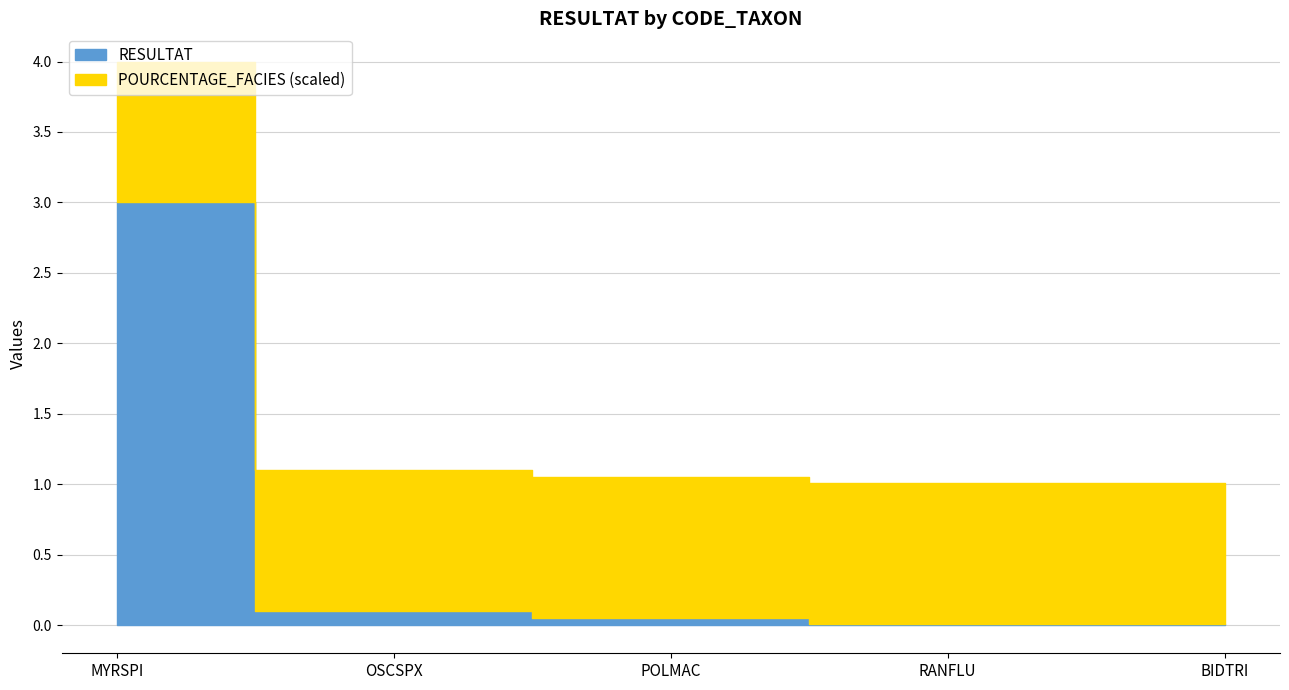

Rank the categories by value from lowest to highest.

RANFLU, BIDTRI, POLMAC, OSCSPX, MYRSPI